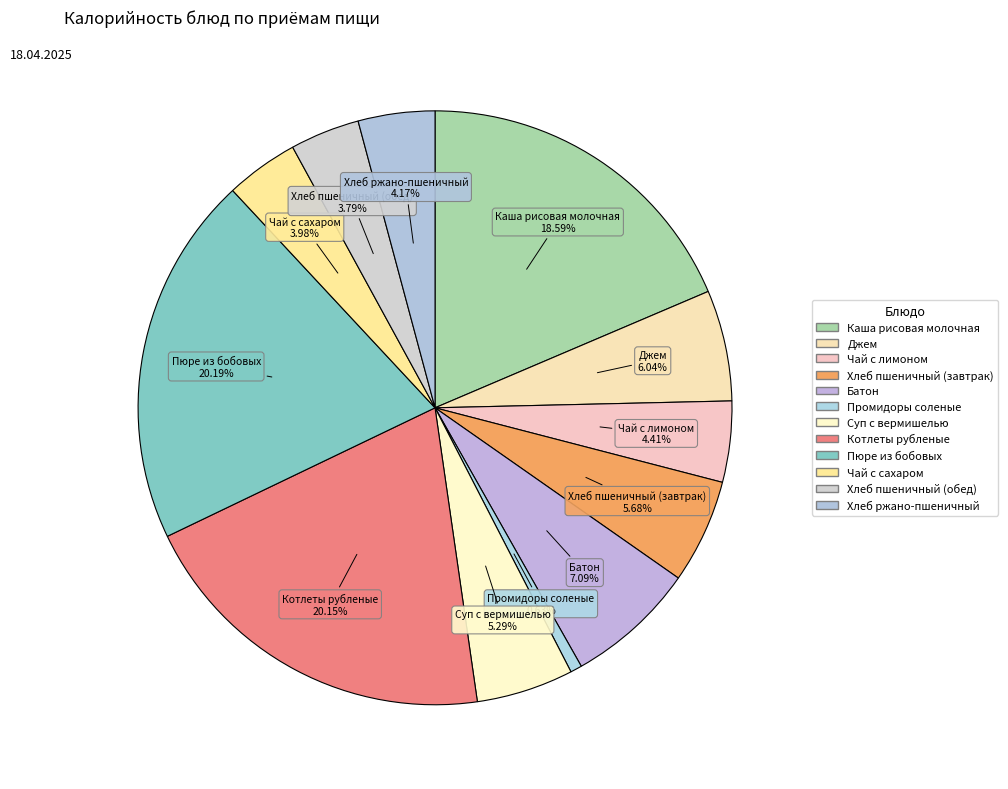

Count the number of slices in the pie.

12